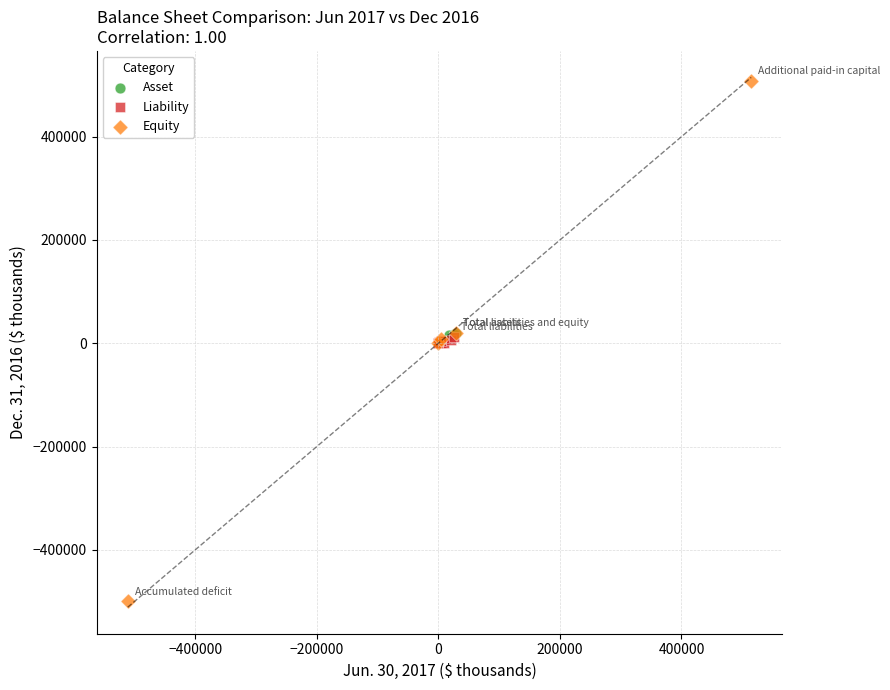

Which series reaches the minimum Y coordinate?

Equity